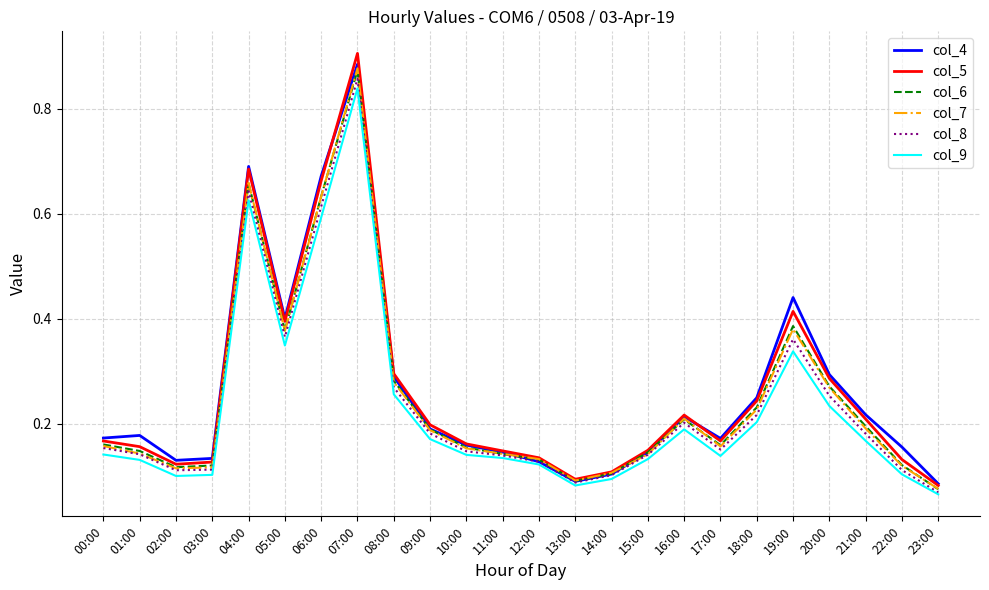

What position from the left is 22:00?

23